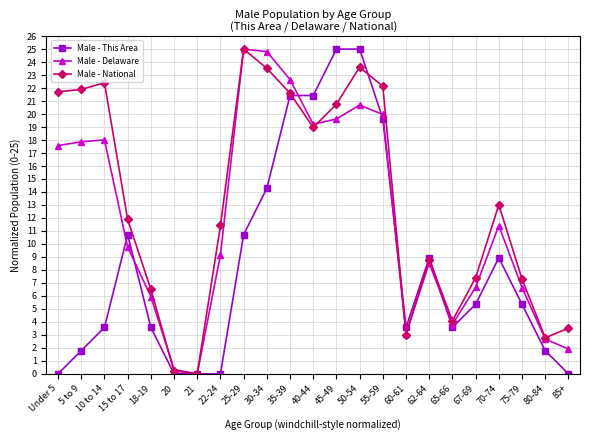

What position from the right is 75-79?

3